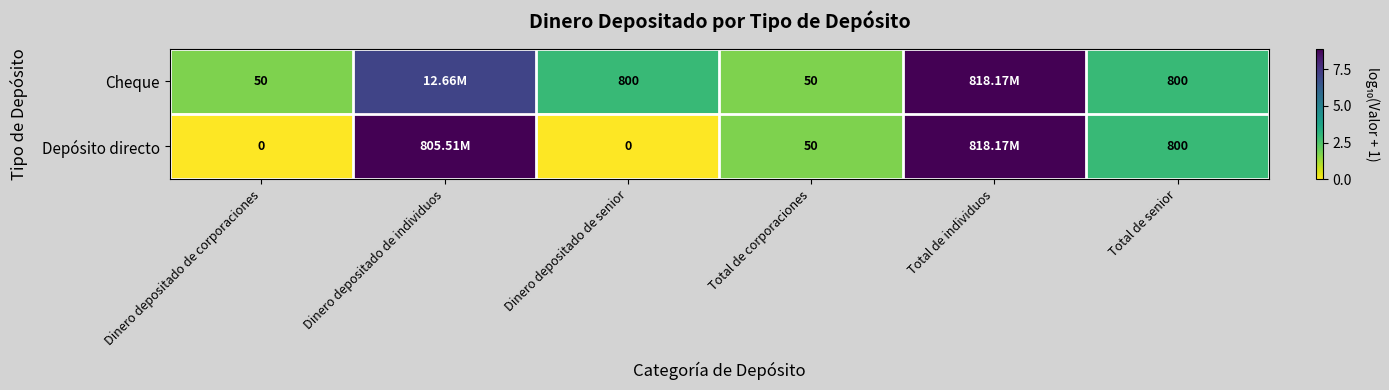

At Dinero depositado de corporaciones, list the series in order from largest to smallest.

Cheque, Depósito directo